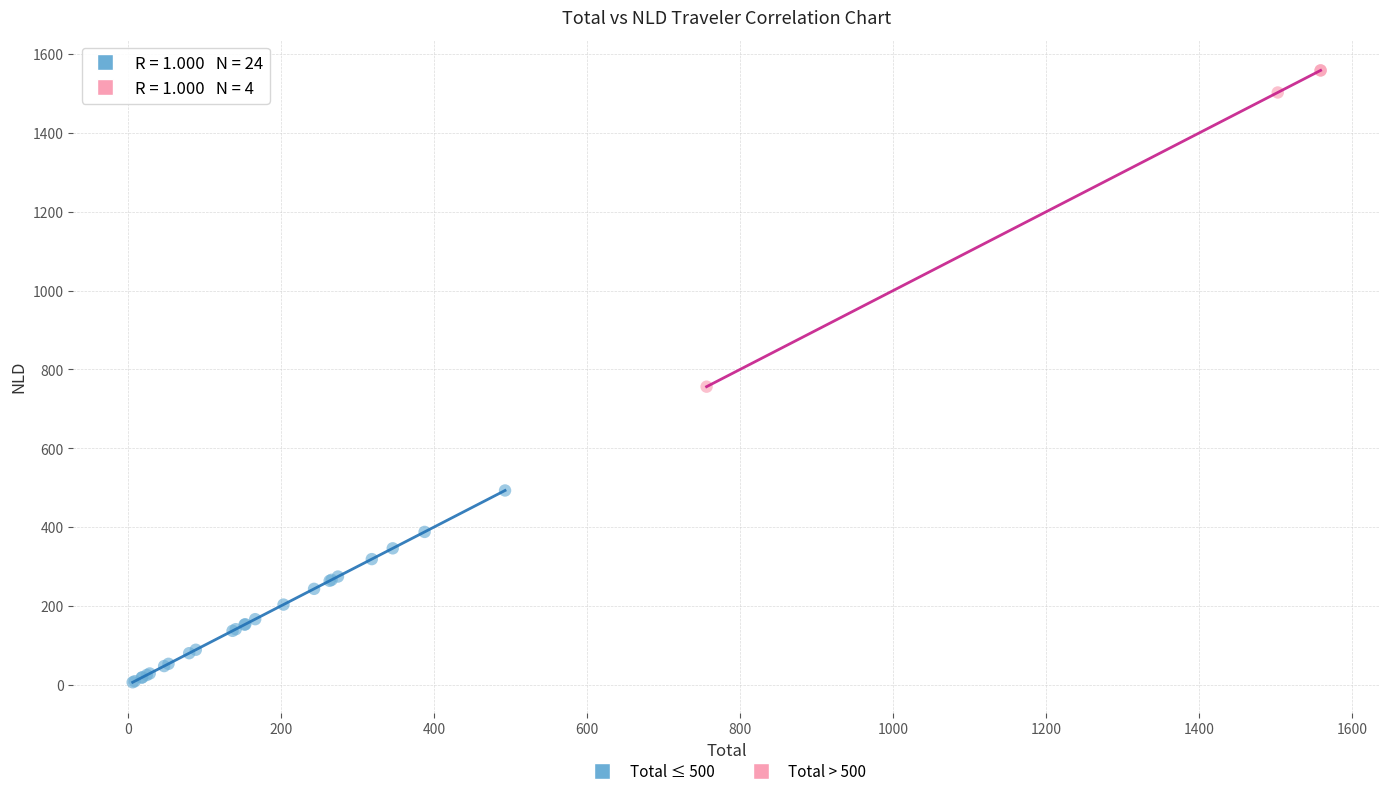

What are all the series names shown in the legend?

Total ≤ 500, Total > 500